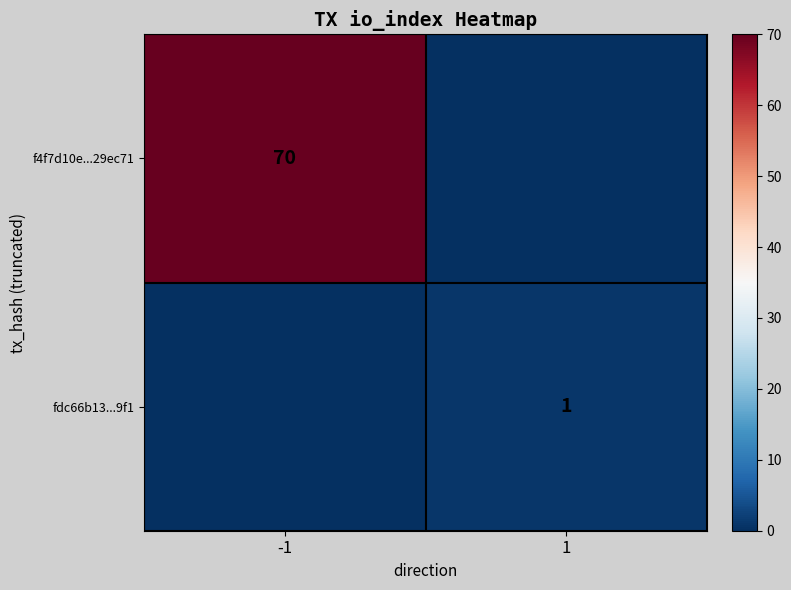

The fdc66b13...9f1 series shows 0 at 1. True or false?

False